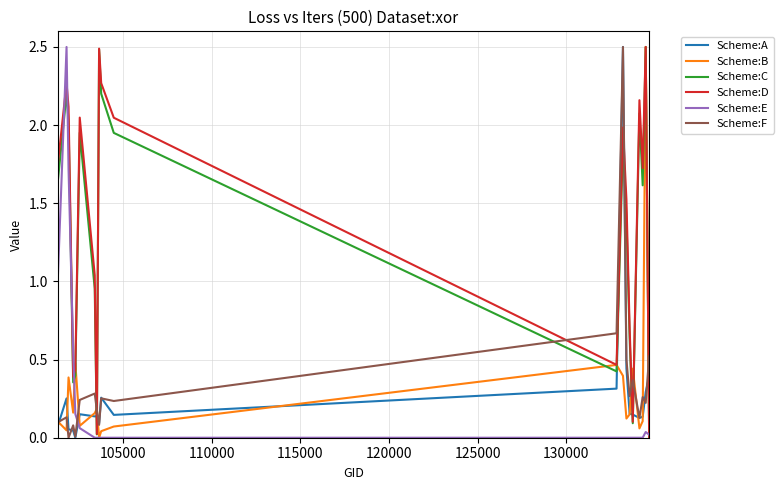

What is the maximum value shown in the chart?

2.5